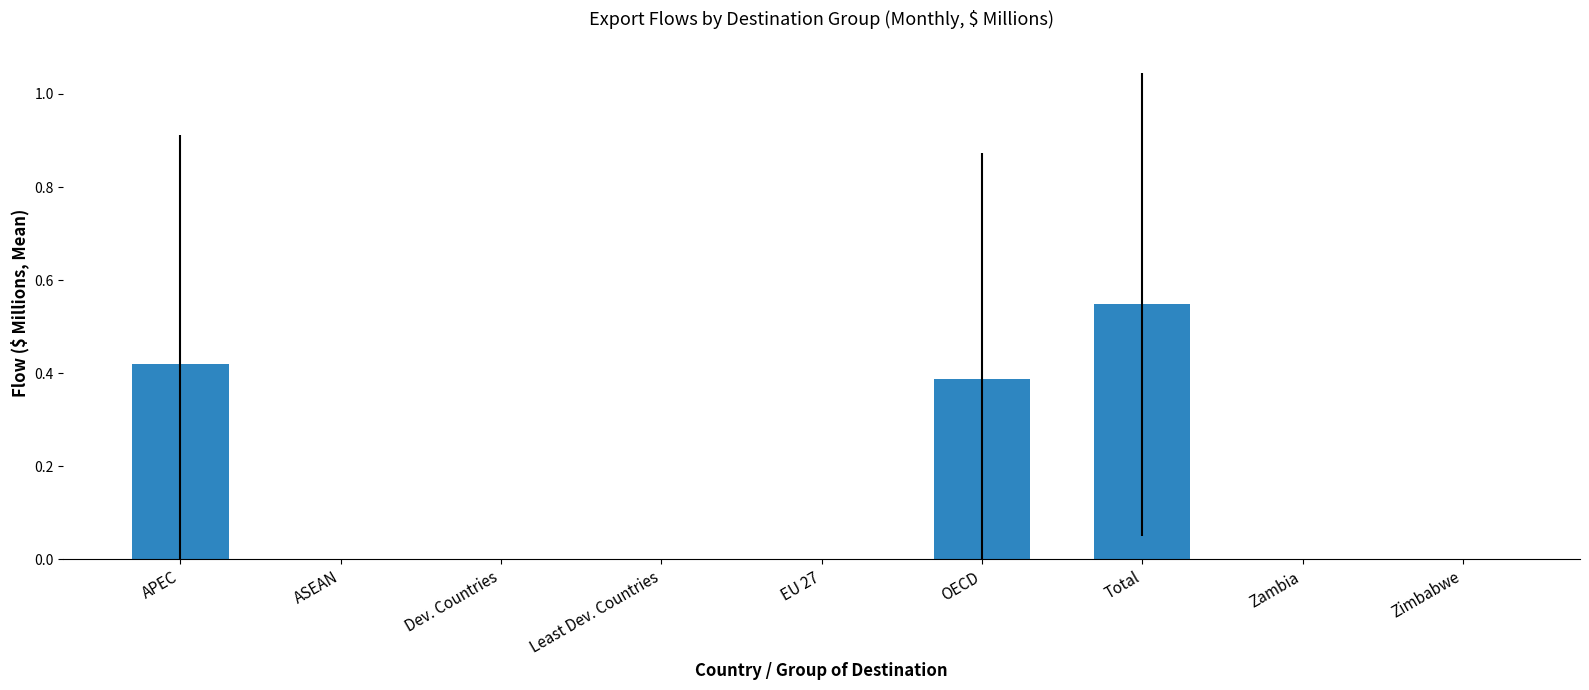

True or false: the data shows 0.0 at EU 27.

True